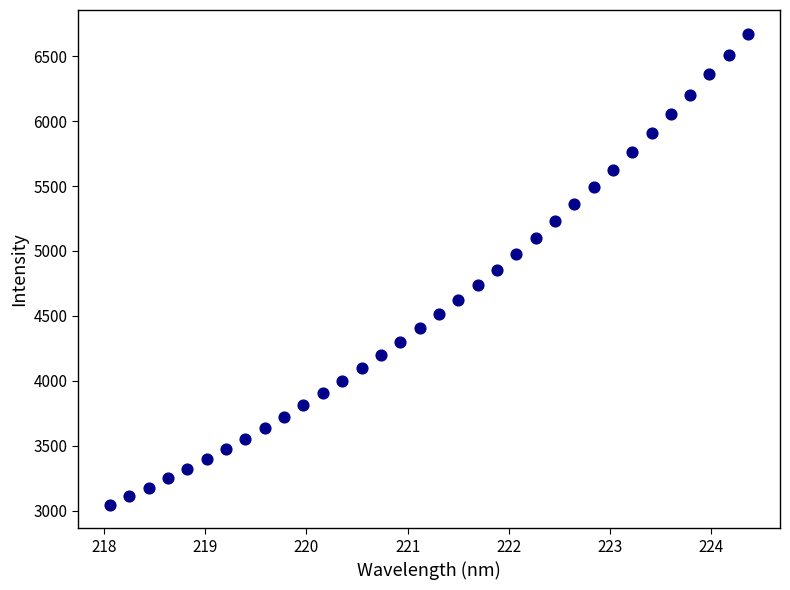

What is the range of Y values (max minus min)?

3630.7